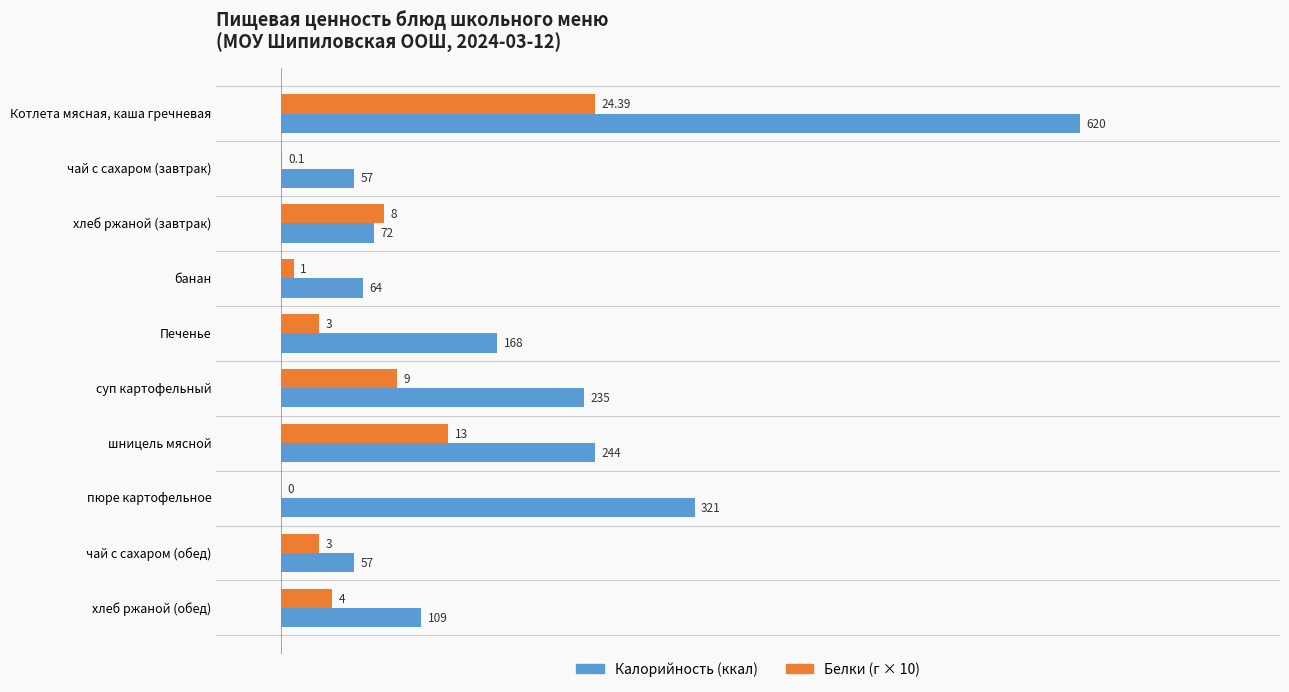

Which label corresponds to the largest value in the chart?

Котлета мясная, каша гречневая